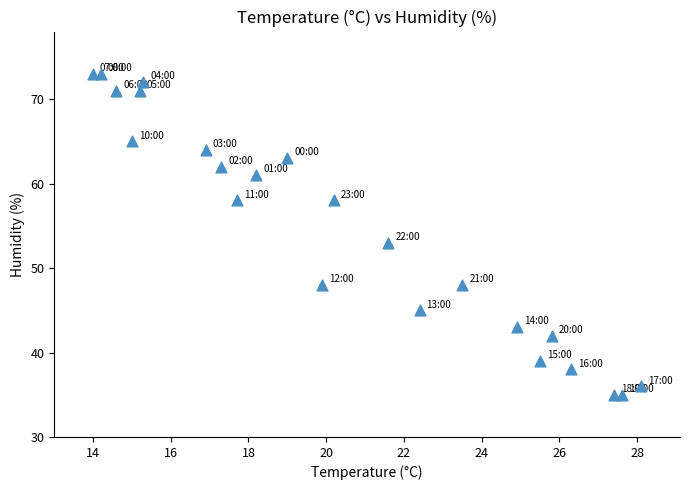

What is the range of Y values (max minus min)?

38